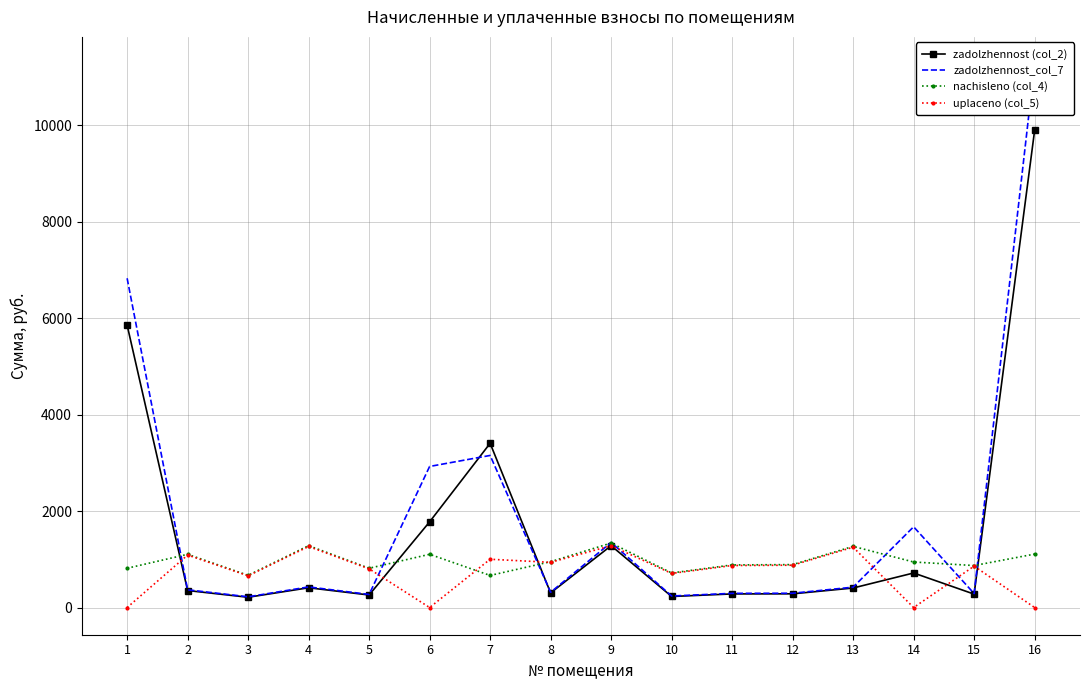

What is the value of the zadolzhennost (col_2) point at the 4th from the left?

409.9